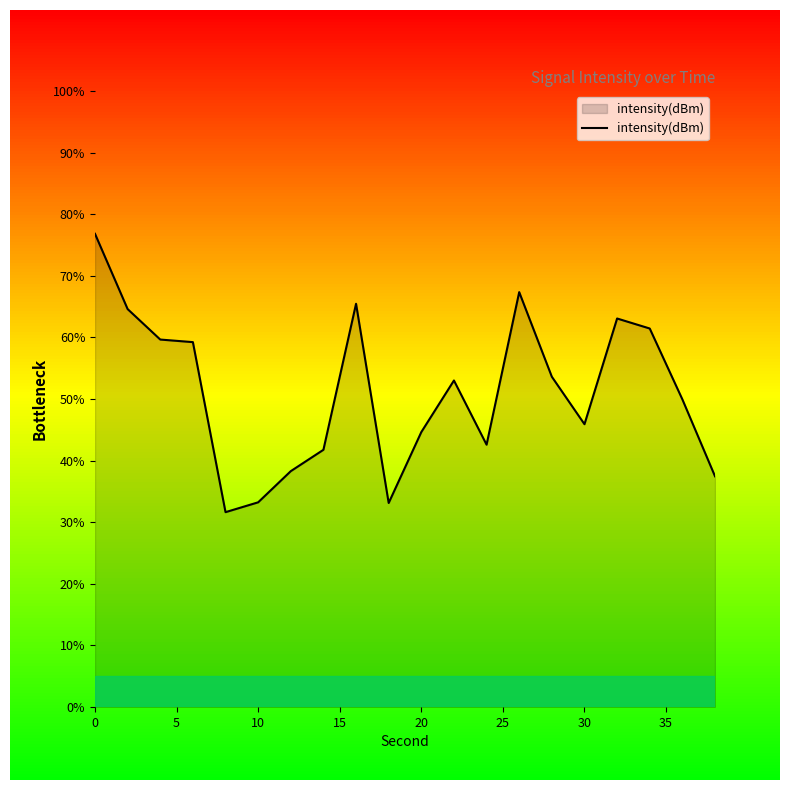

What is the difference between the maximum and minimum values?

45.2